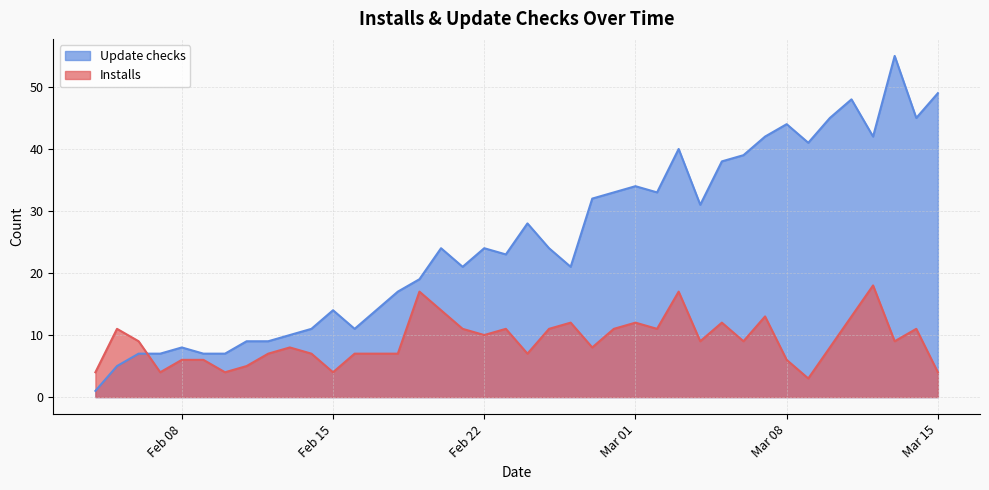

Between 2022-02-09 and 2022-02-20, which is larger?

2022-02-20